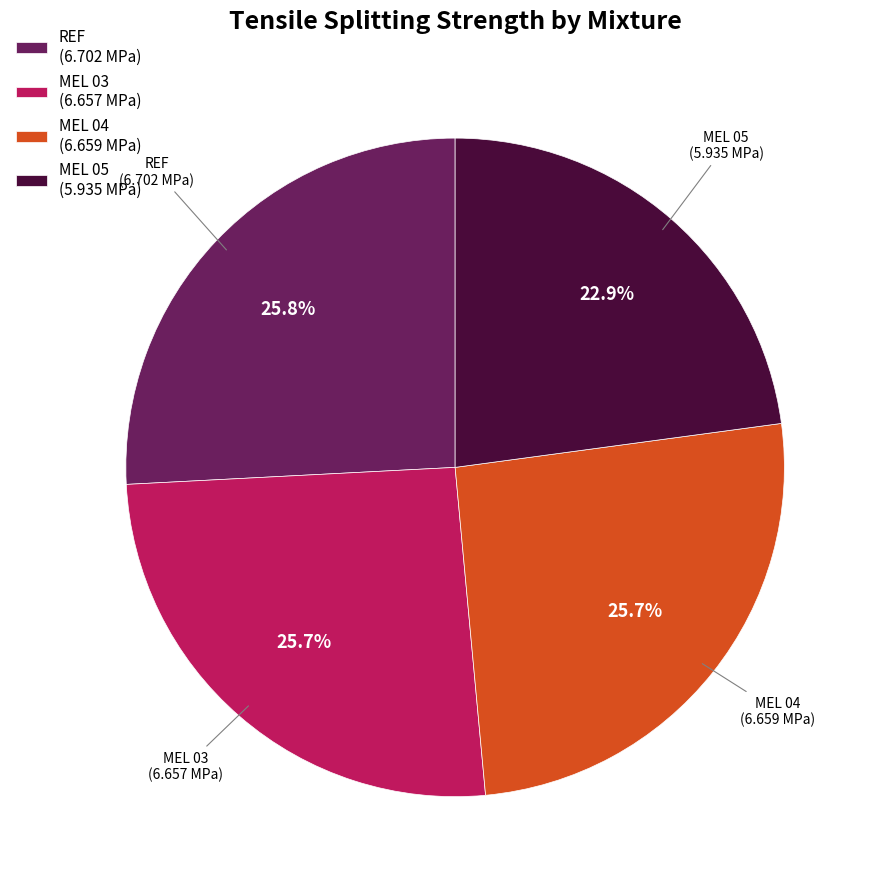

Count the number of slices in the pie.

4